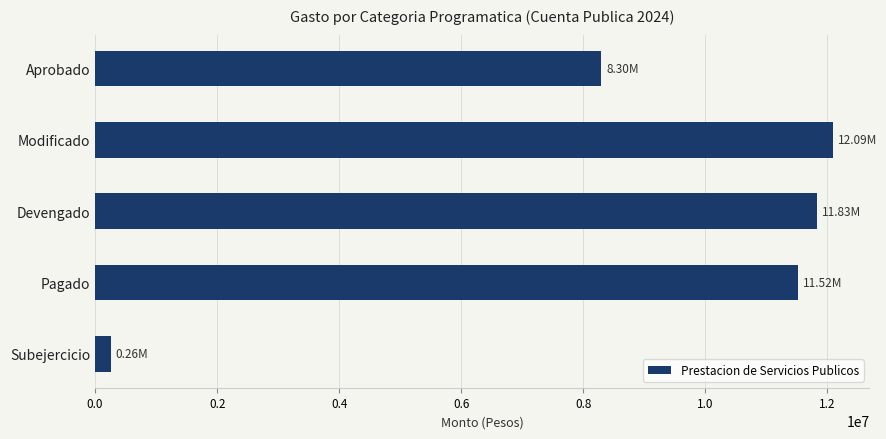

Which category has the highest value across all series?

Modificado